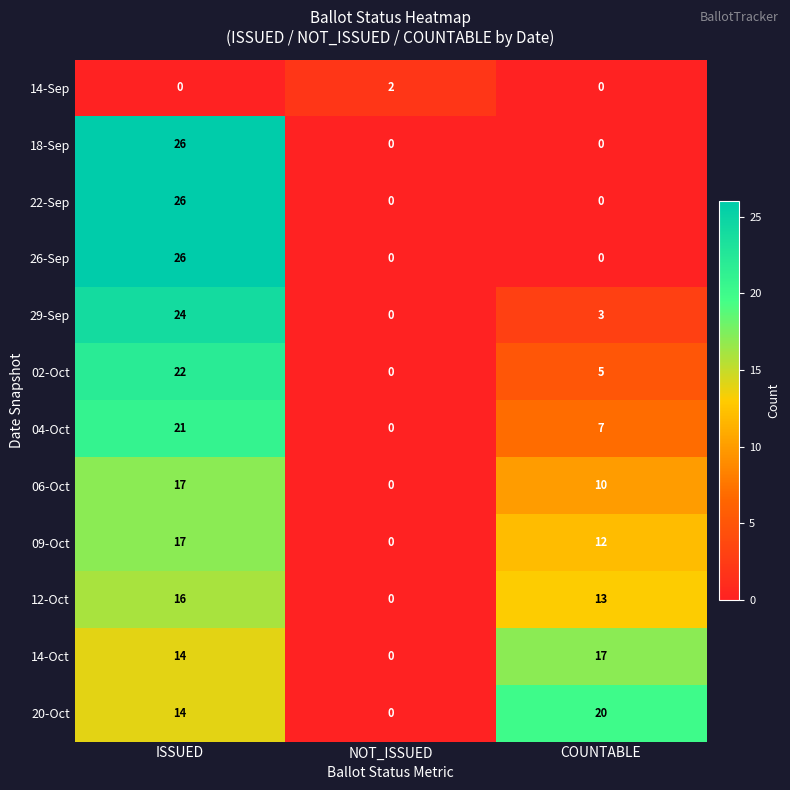

Which series has the largest total across all categories?

20-Oct